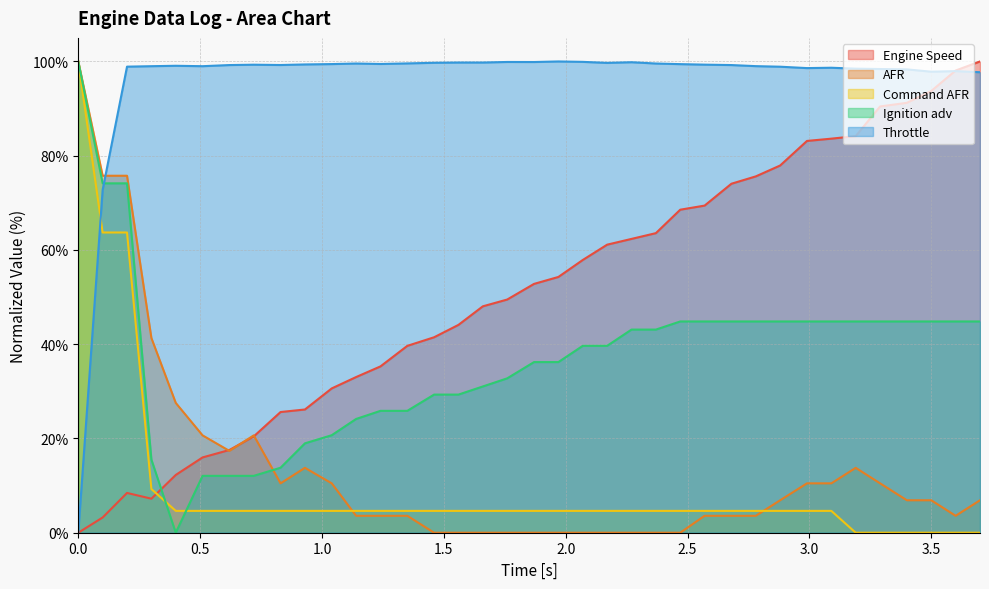

What is the label of the 14th point from the left?

1.35